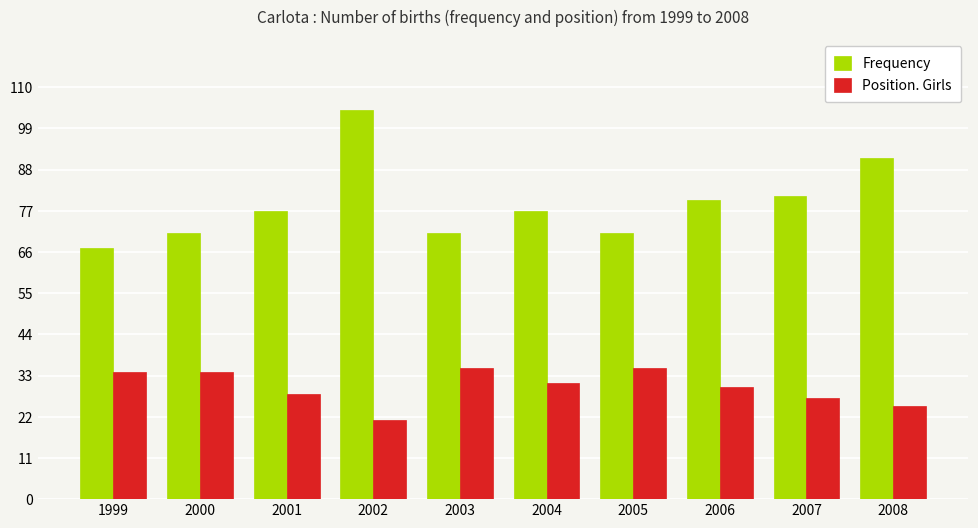

The value of Frequency at 2007 is 81. True or false?

True